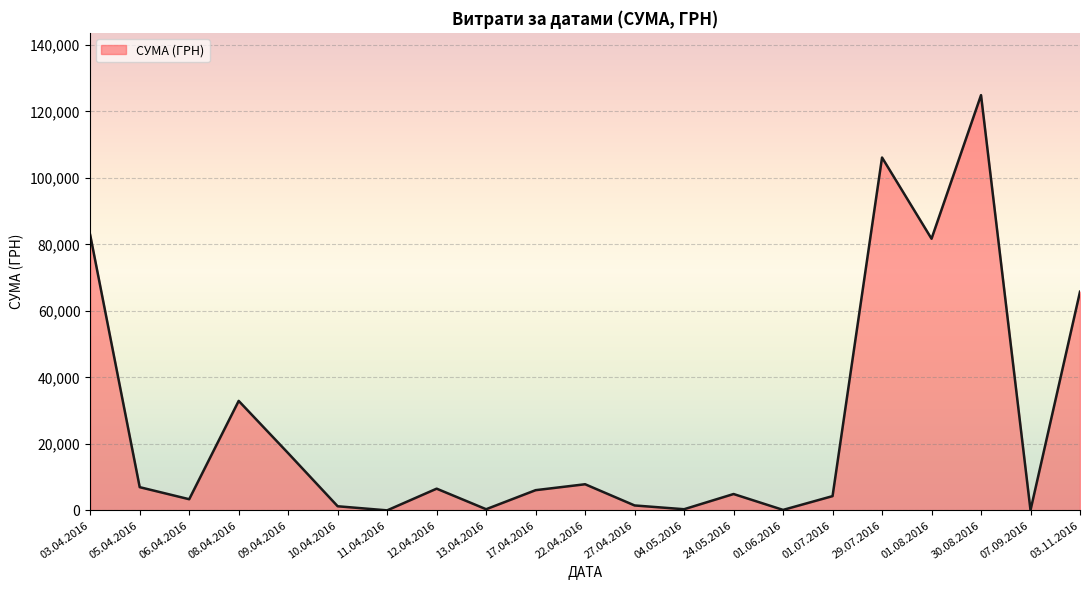

Count the number of categories in the chart.

21